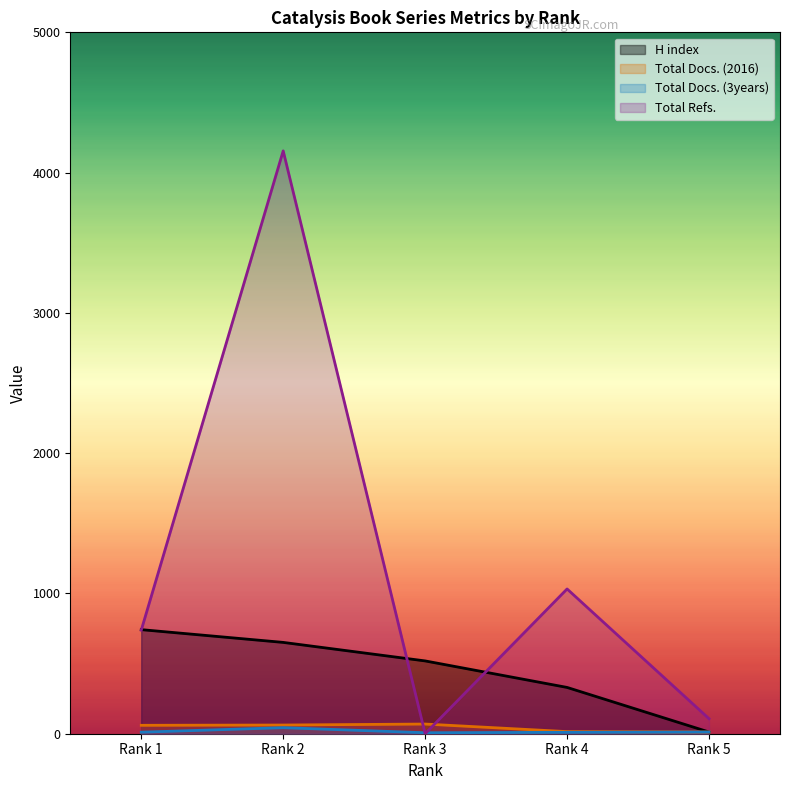

Where is Total Docs. (3years) nearest to the value 25?

Rank 5